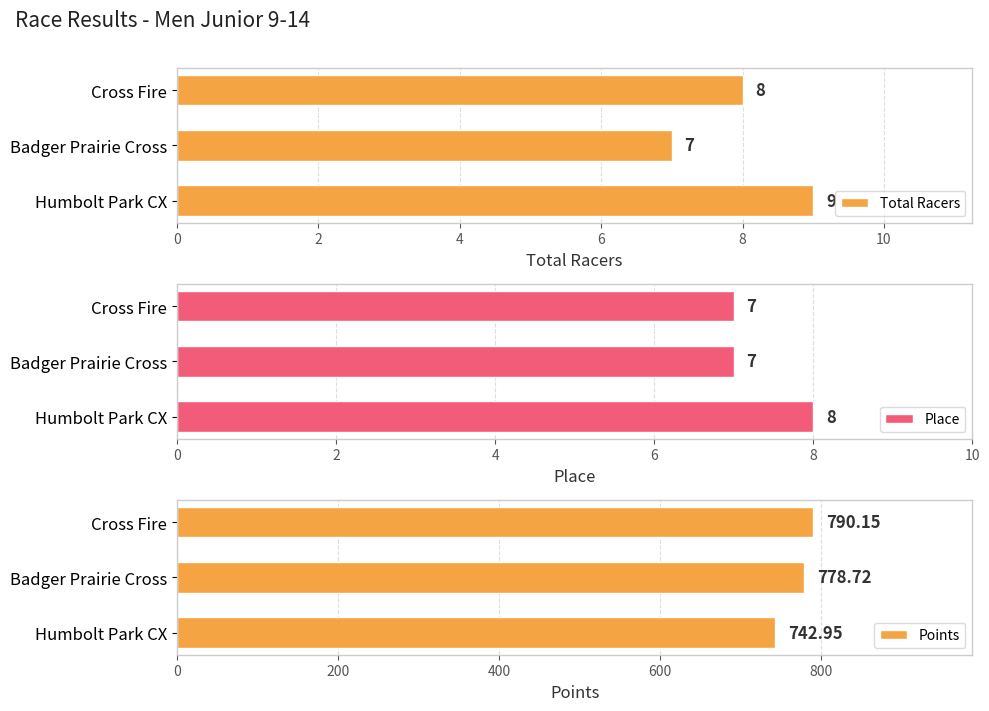

What are all the series names shown in the legend?

Total Racers, Place, Points